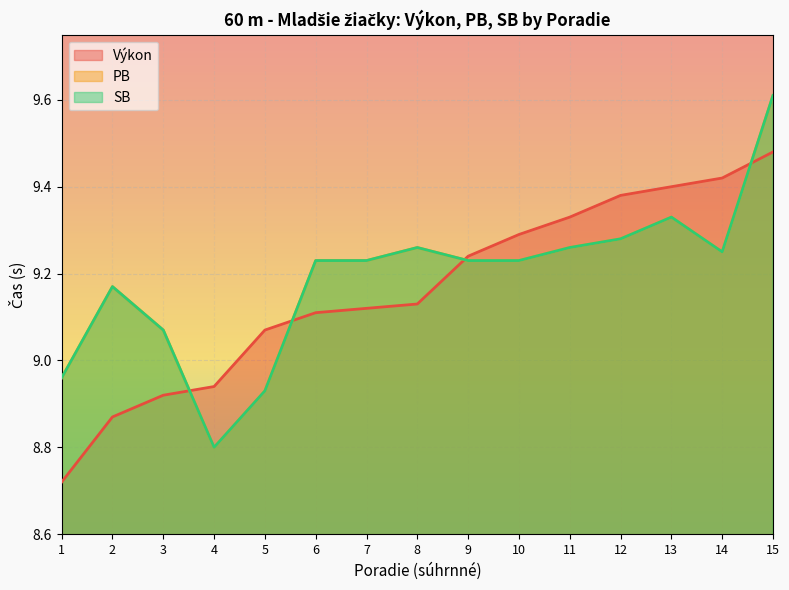

What is the spread (max minus min) of values at 1?

0.2